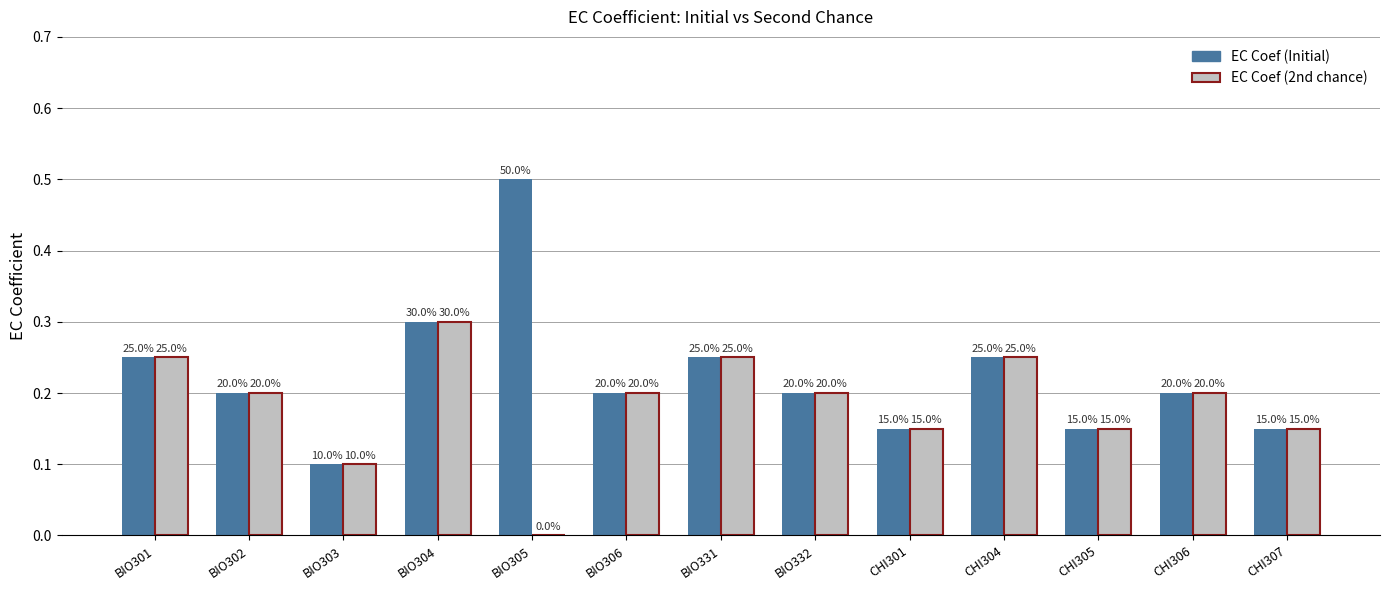

Does the chart contain stacked bars?

No